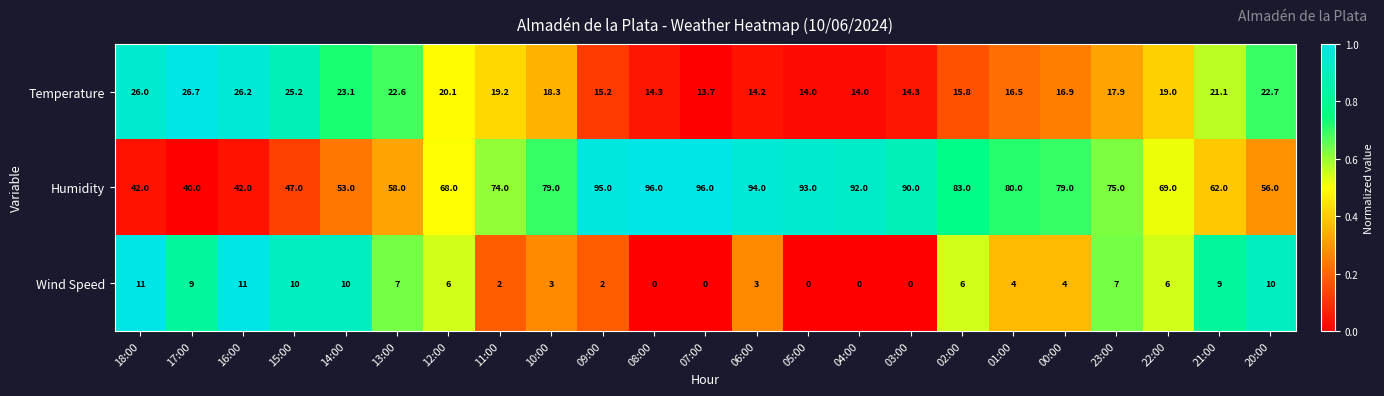

Count the number of categories in the chart.

23